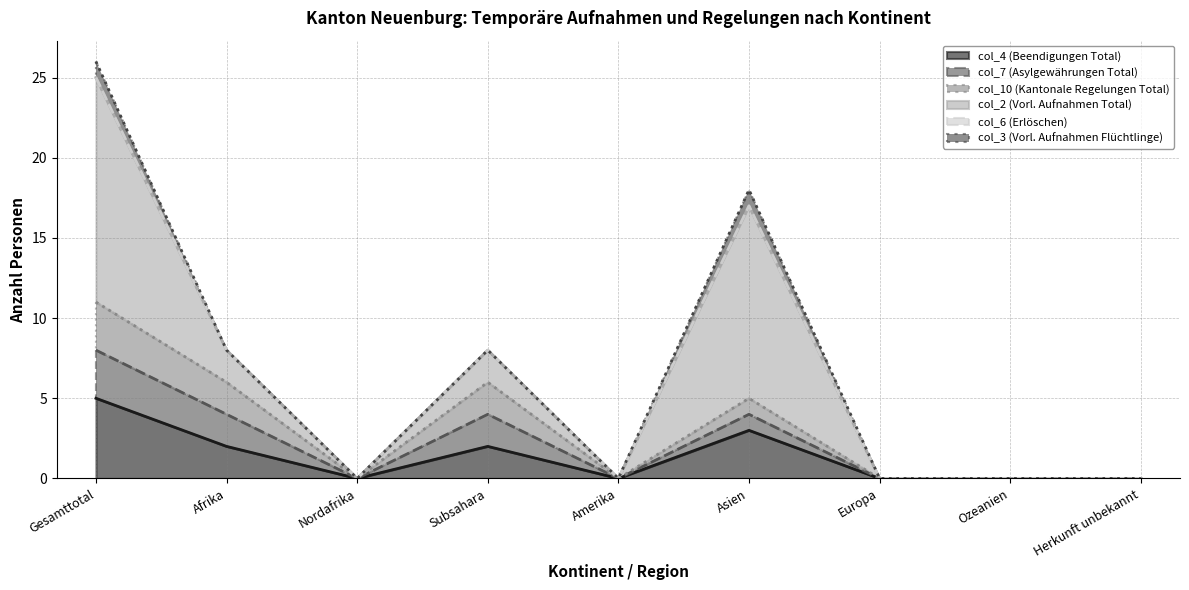

Reading left to right, what are all the values shown in this chart?

col_4 (Beendigungen Total): Gesamttotal=5	Afrika=2	Nordafrika=0	Subsahara=2	Amerika=0	Asien=3	Europa=0	Ozeanien=0	Herkunft unbekannt=0
col_7 (Asylgewährungen Total): Gesamttotal=3	Afrika=2	Nordafrika=0	Subsahara=2	Amerika=0	Asien=1	Europa=0	Ozeanien=0	Herkunft unbekannt=0
col_10 (Kantonale Regelungen Total): Gesamttotal=3	Afrika=2	Nordafrika=0	Subsahara=2	Amerika=0	Asien=1	Europa=0	Ozeanien=0	Herkunft unbekannt=0
col_2 (Vorl. Aufnahmen Total): Gesamttotal=14	Afrika=2	Nordafrika=0	Subsahara=2	Amerika=0	Asien=12	Europa=0	Ozeanien=0	Herkunft unbekannt=0
col_6 (Erlöschen): Gesamttotal=0	Afrika=0	Nordafrika=0	Subsahara=0	Amerika=0	Asien=0	Europa=0	Ozeanien=0	Herkunft unbekannt=0
col_3 (Vorl. Aufnahmen Flüchtlinge): Gesamttotal=1	Afrika=0	Nordafrika=0	Subsahara=0	Amerika=0	Asien=1	Europa=0	Ozeanien=0	Herkunft unbekannt=0